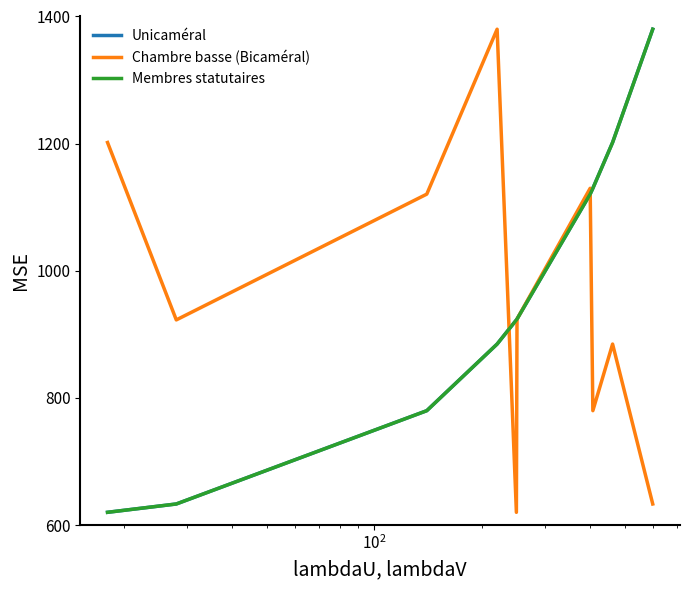

Does the chart have visible grid lines?

No